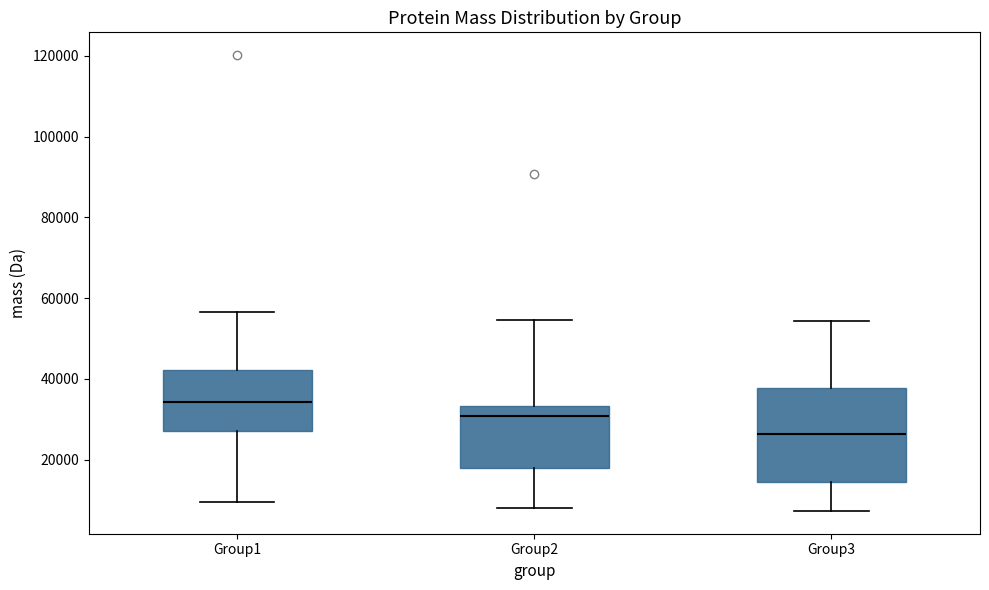

Comparing the boxes themselves (not the whiskers), which one is the tallest?

Group3